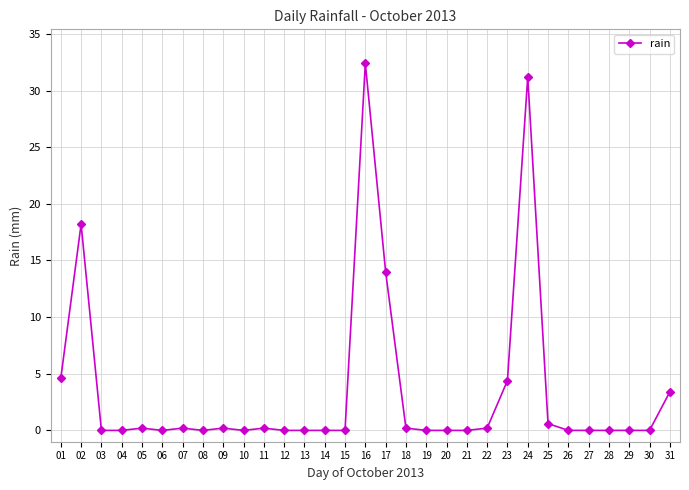

True or false: the data shows 0.0 at 21.

True